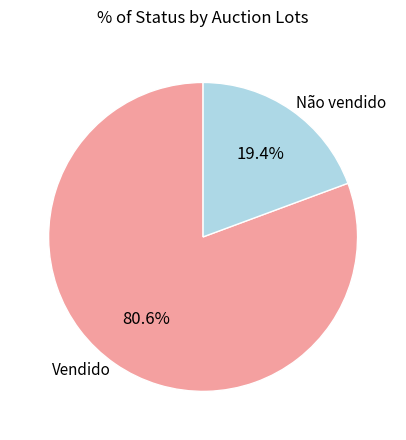

How many segments does this pie chart have?

2